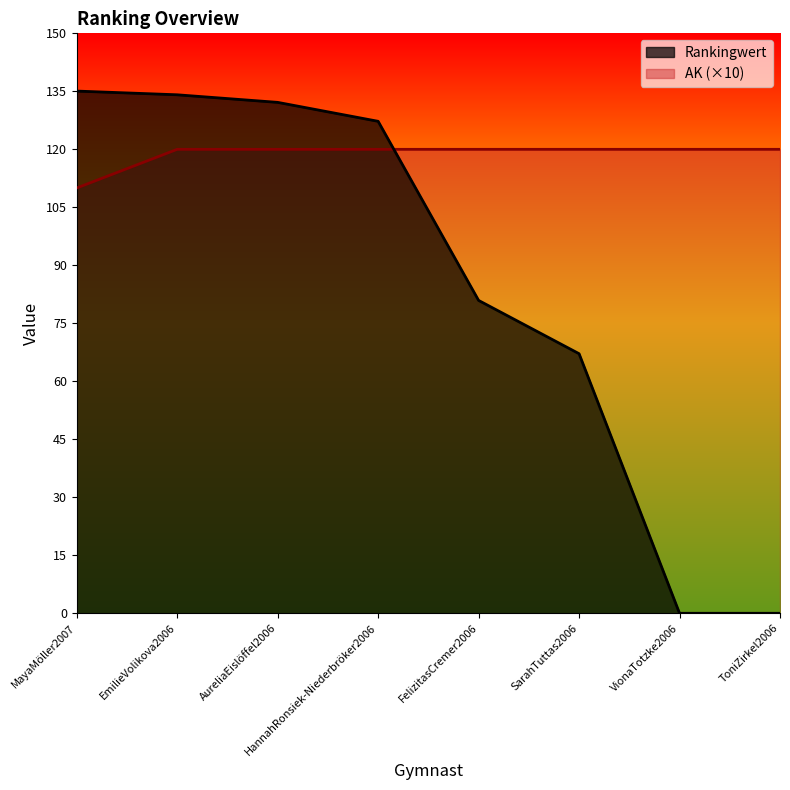

What is the value of the AK point at the 8th from the left?

120.0